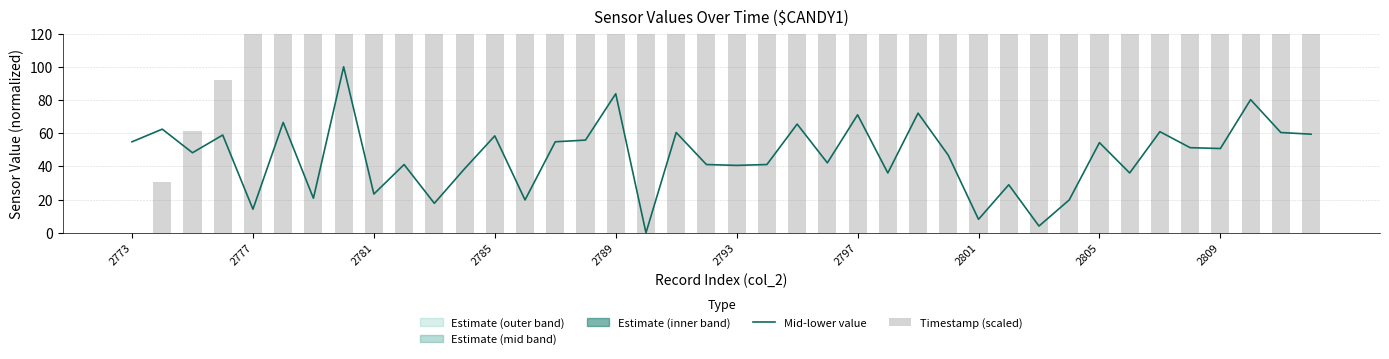

What is the maximum value for Mid-lower value?

100.0